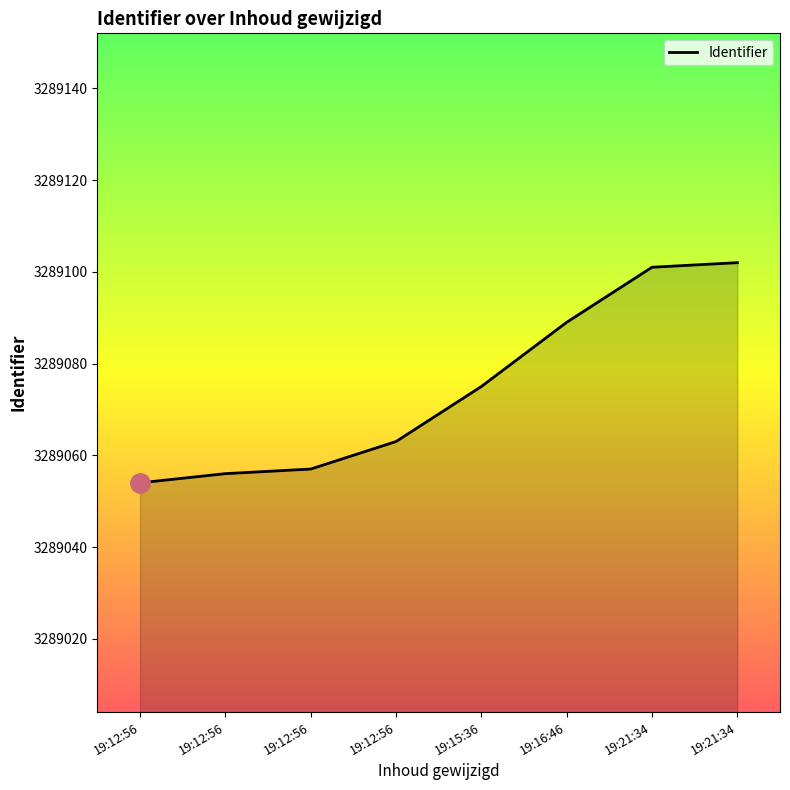

What is the maximum value shown in the chart?

3289102